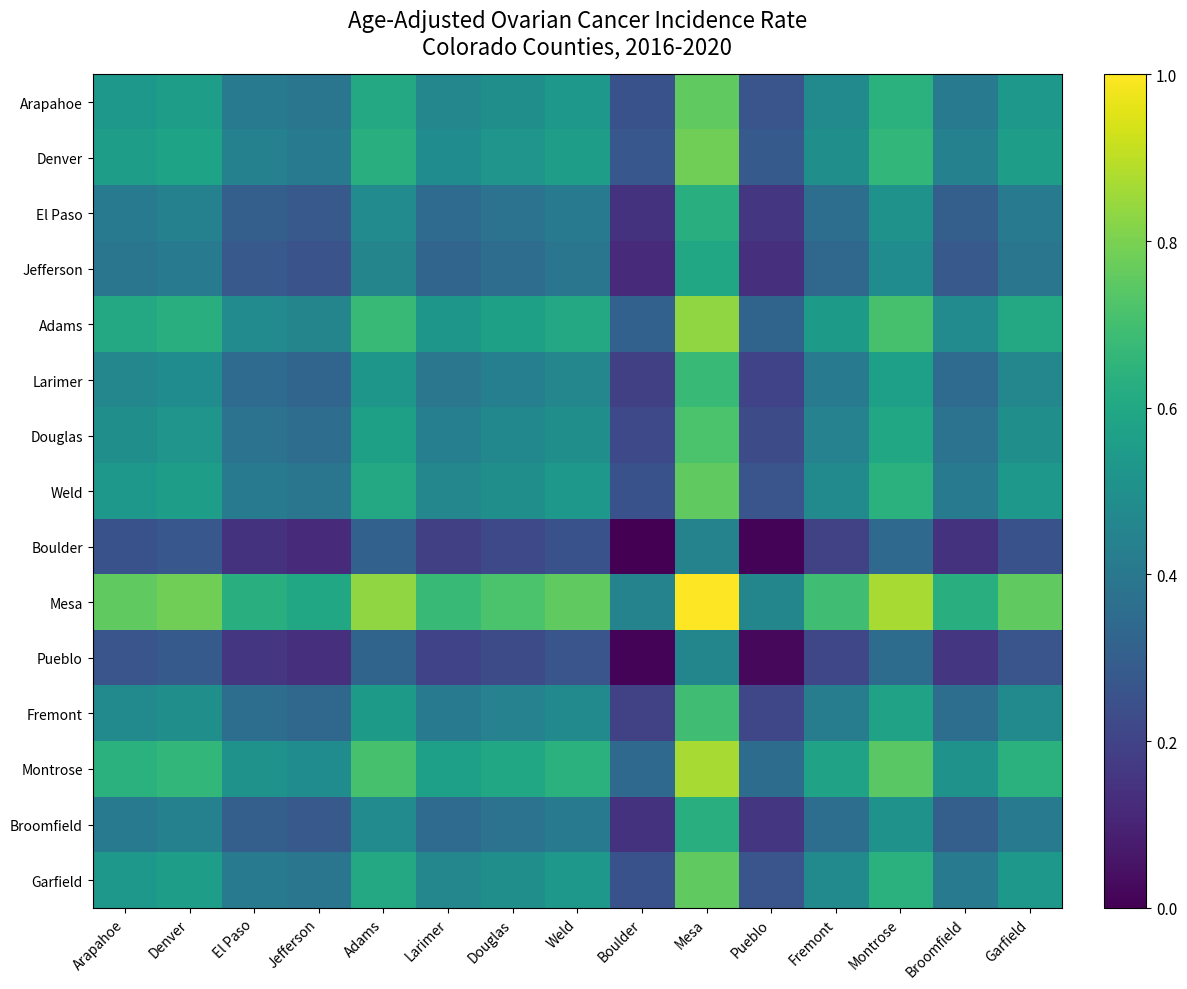

What is the maximum value shown in the chart?

1.0